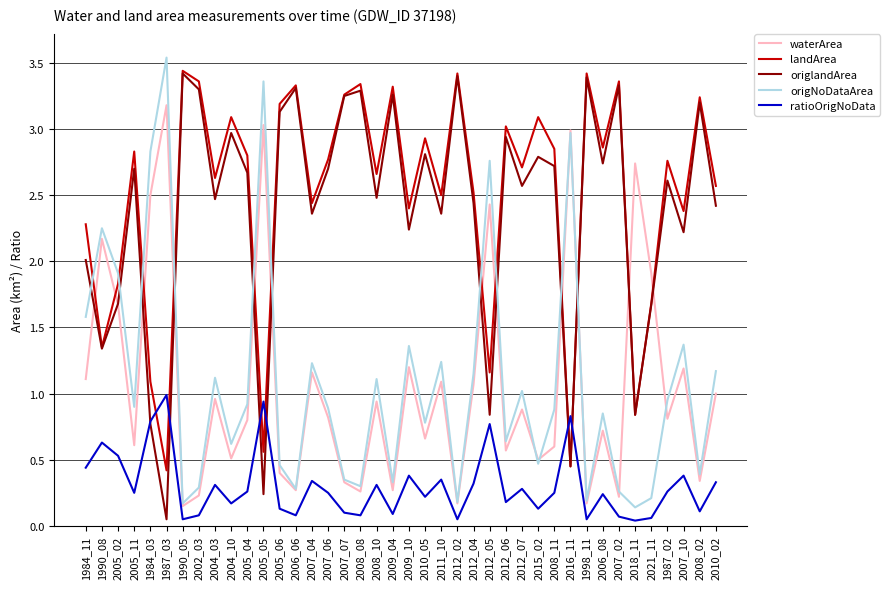

Where does the landArea series first go above 2?

1984_11